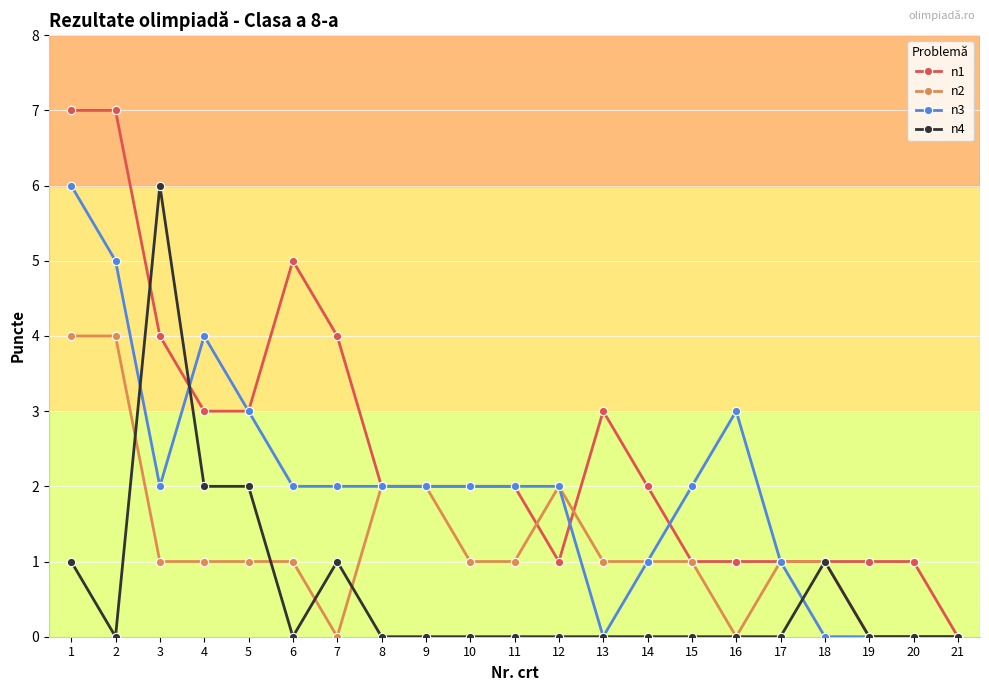

At which label does n2 first exceed 1?

1